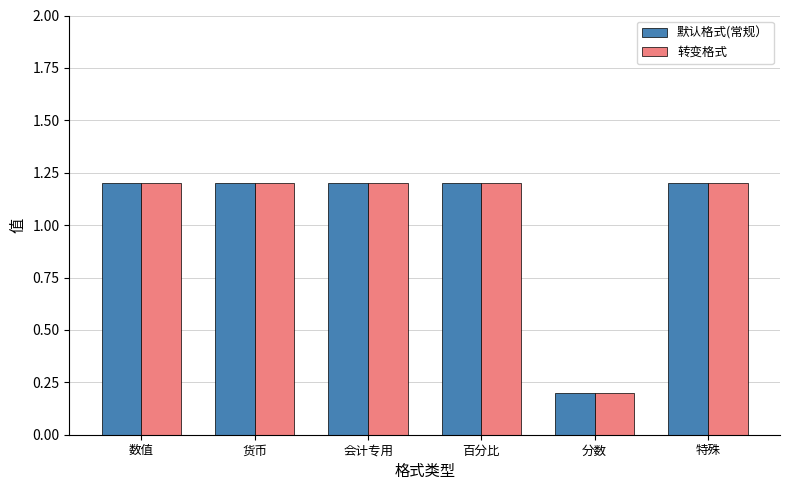

What is the difference between the second highest and minimum values in the 默认格式(常规） series?

1.0